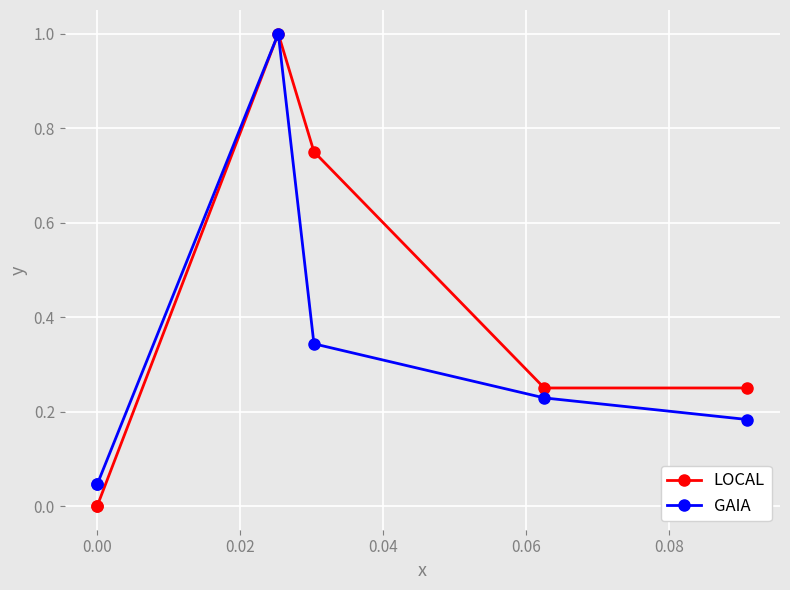

Between −0.02 and 0.04, which series saw the biggest shift?

LOCAL